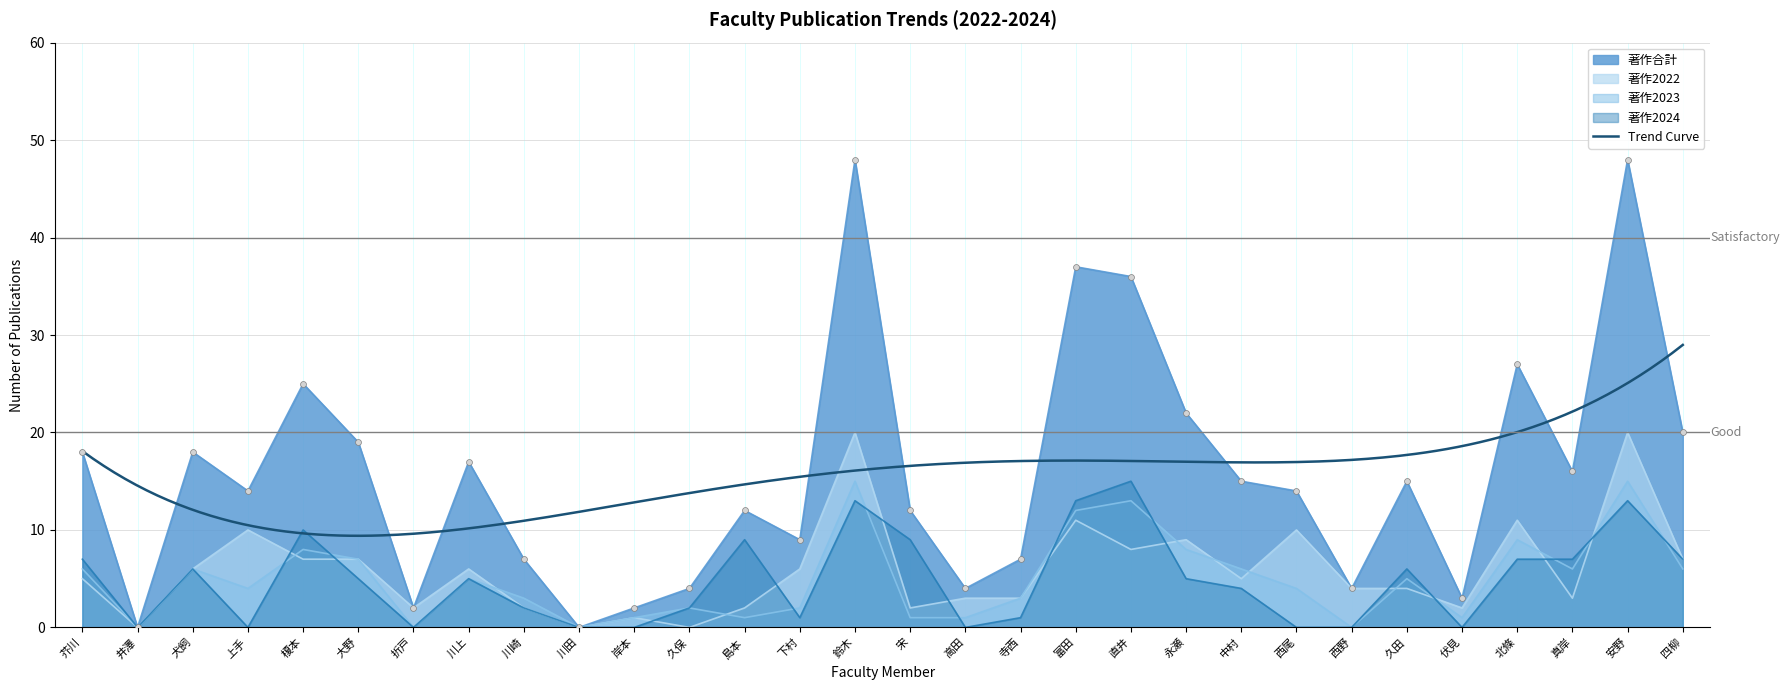

Which series reaches the minimum Y coordinate?

著作合計